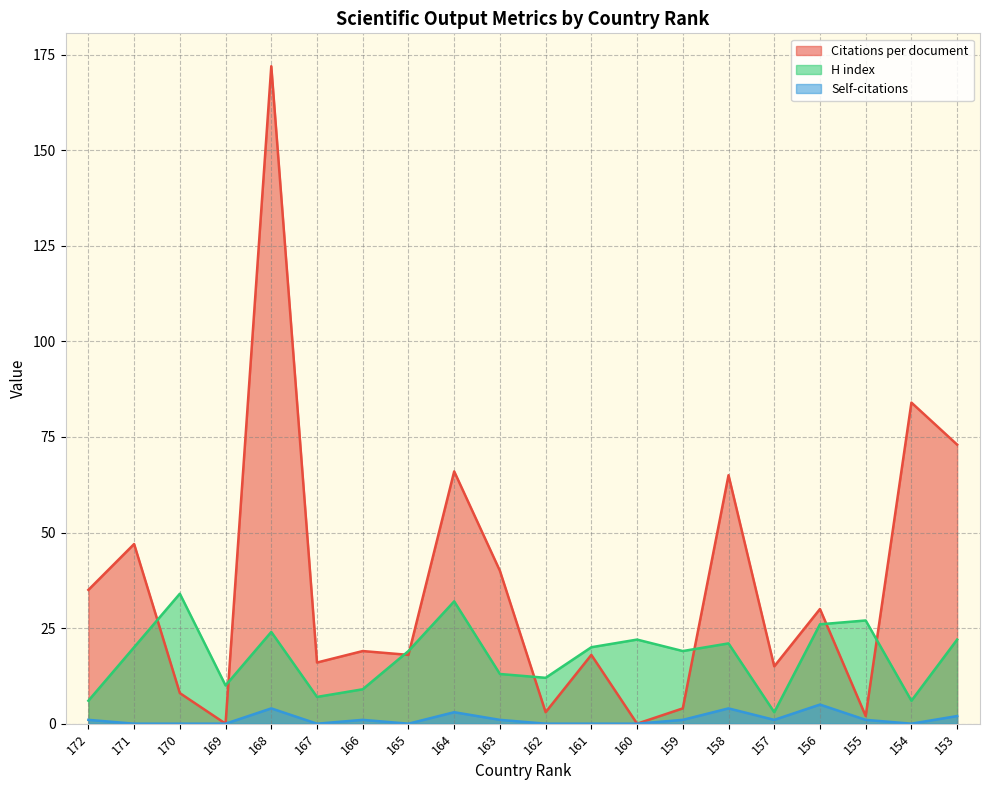

What is the value of the Citations per document point at the 14th from the left?

4